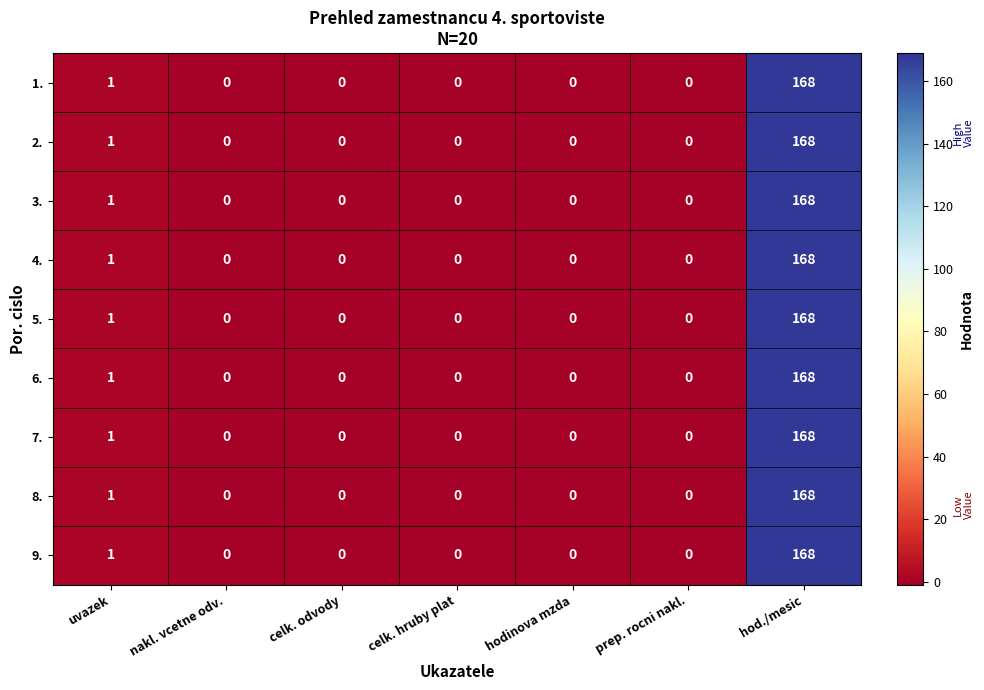

Where is 5. nearest to the value 84?

uvazek